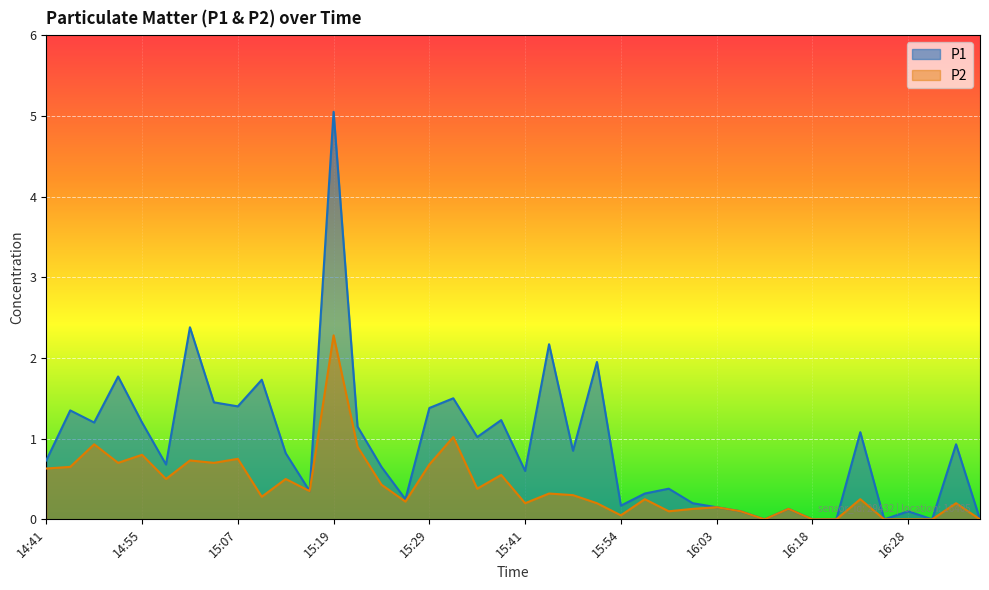

What is the difference between the maximum and minimum values in the P1 series?

5.0